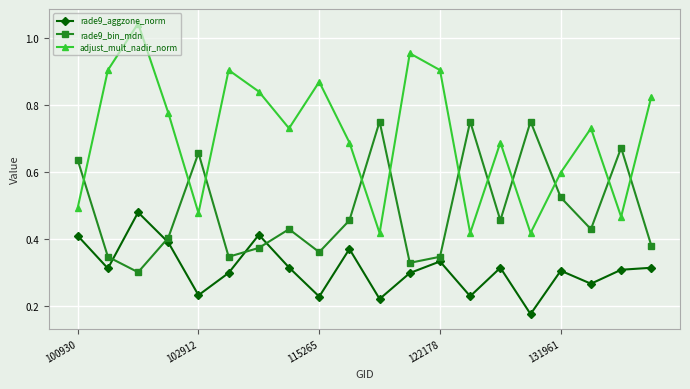

True or false: adjust_mult_nadir_norm has more than 1 interior local peaks.

True